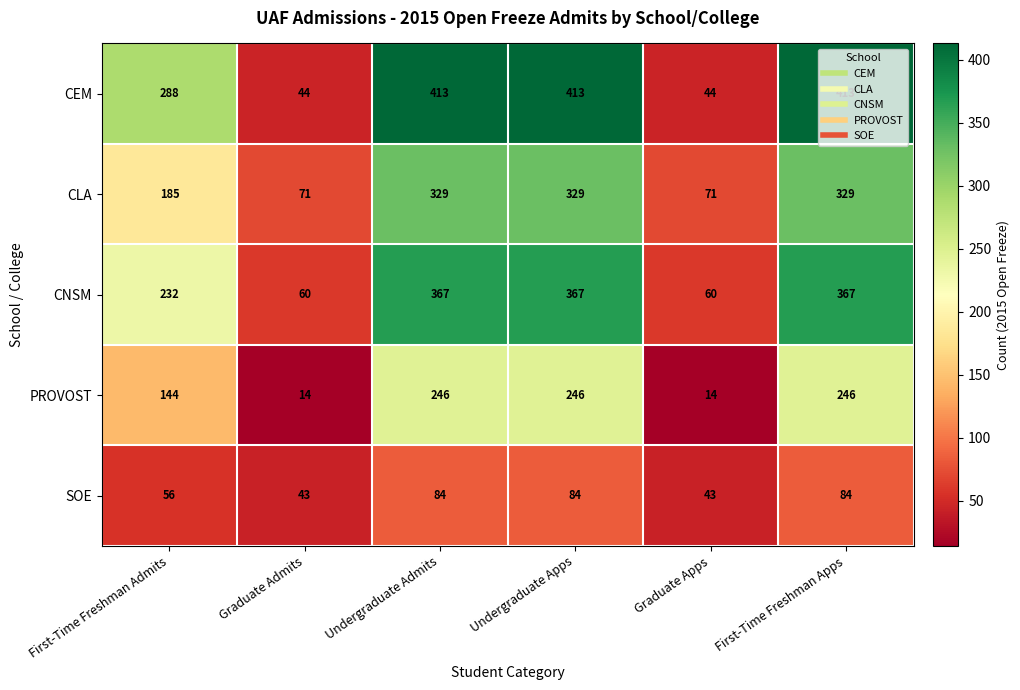

The SOE series shows 84 at Undergraduate Admits. True or false?

True